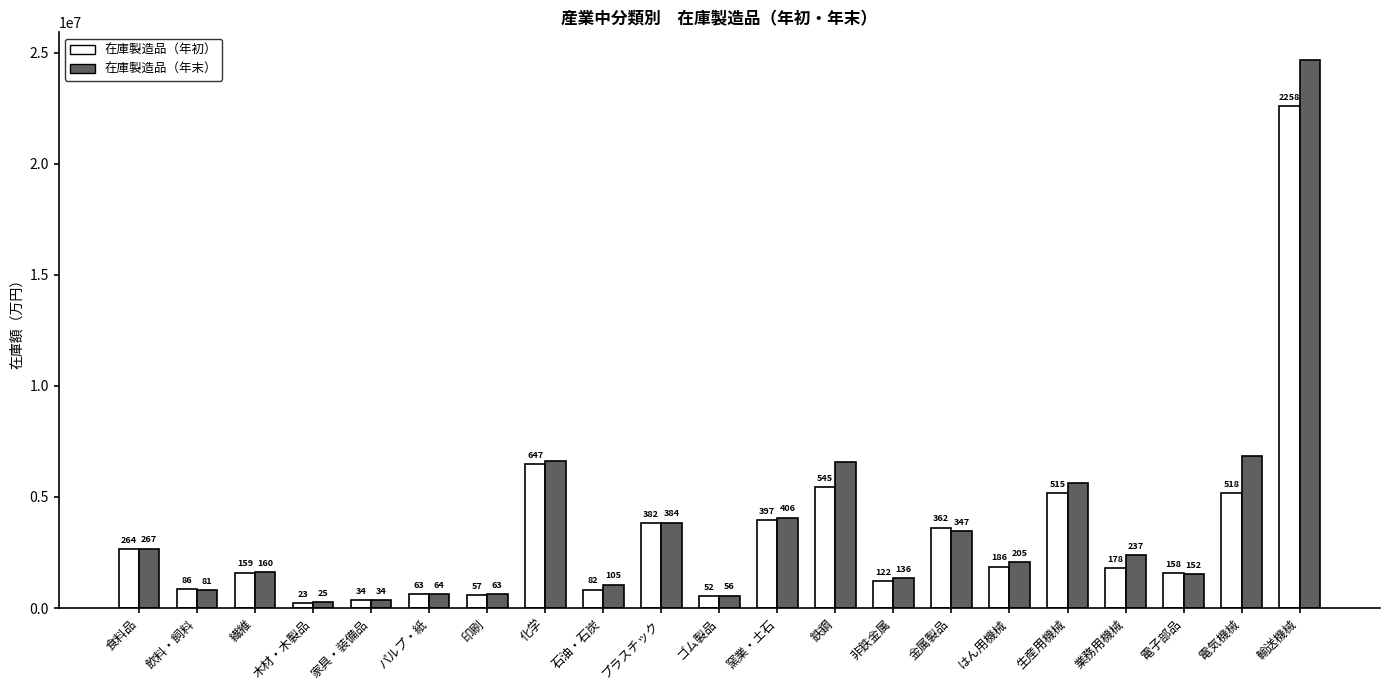

Are the bars grouped side by side (vs. stacked)?

Yes